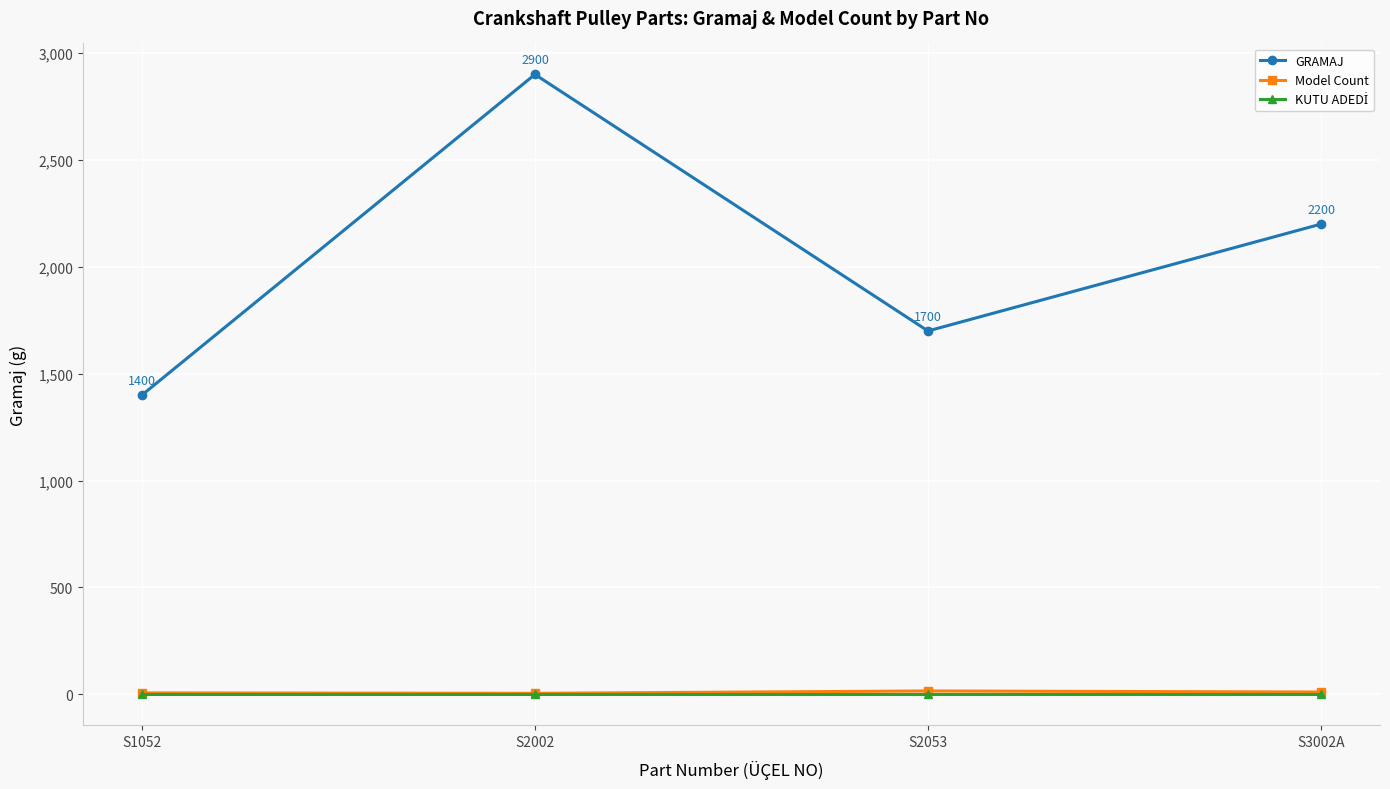

At which category is the sum across all series the highest?

S2002